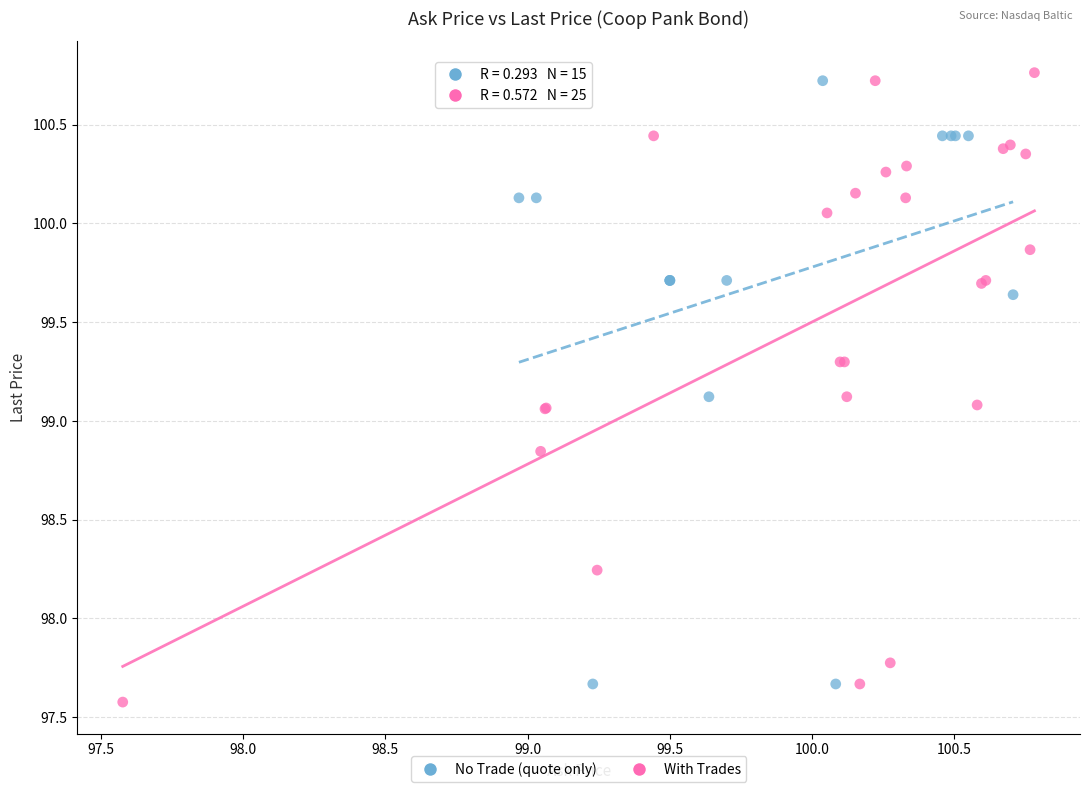

Which series contains the lowest Y value?

With Trades